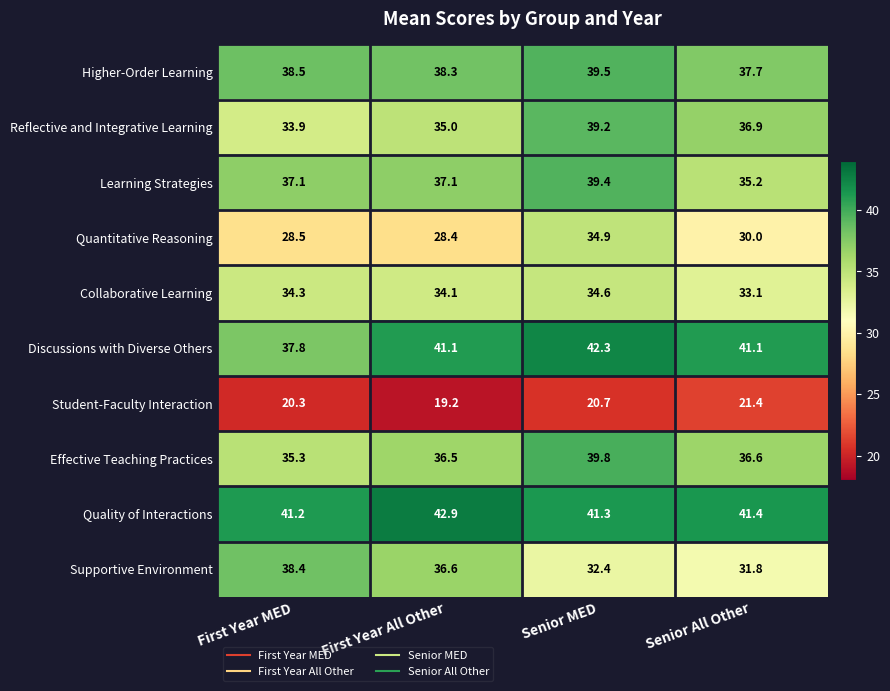

Is it true that Quality of Interactions equals 41.2 at First Year MED?

True